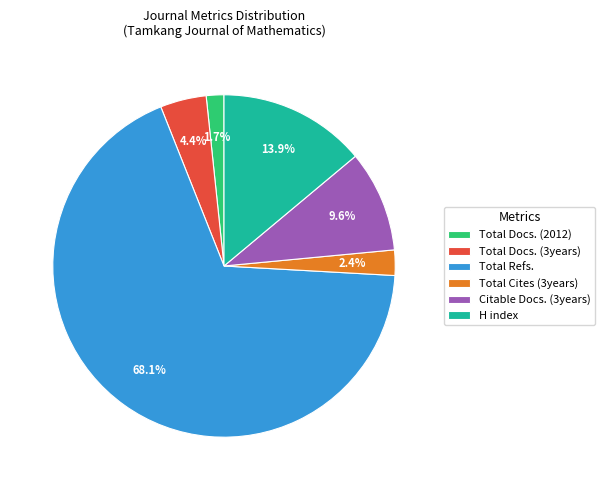

True or false: Total Docs. (2012) accounts for 2% of the total.

True